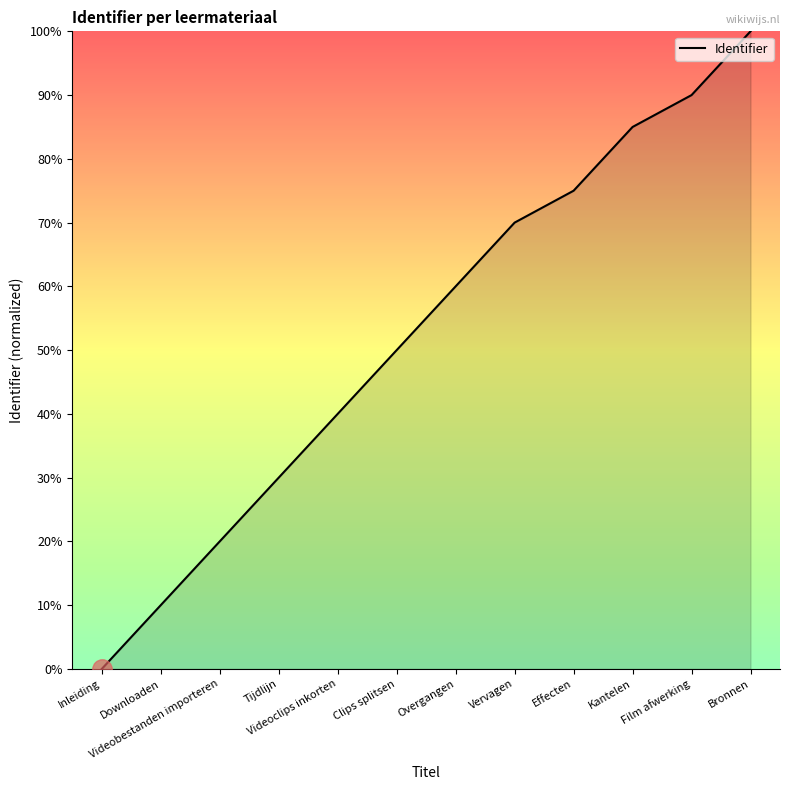

True or false: the data has more than 0 interior local peaks.

False